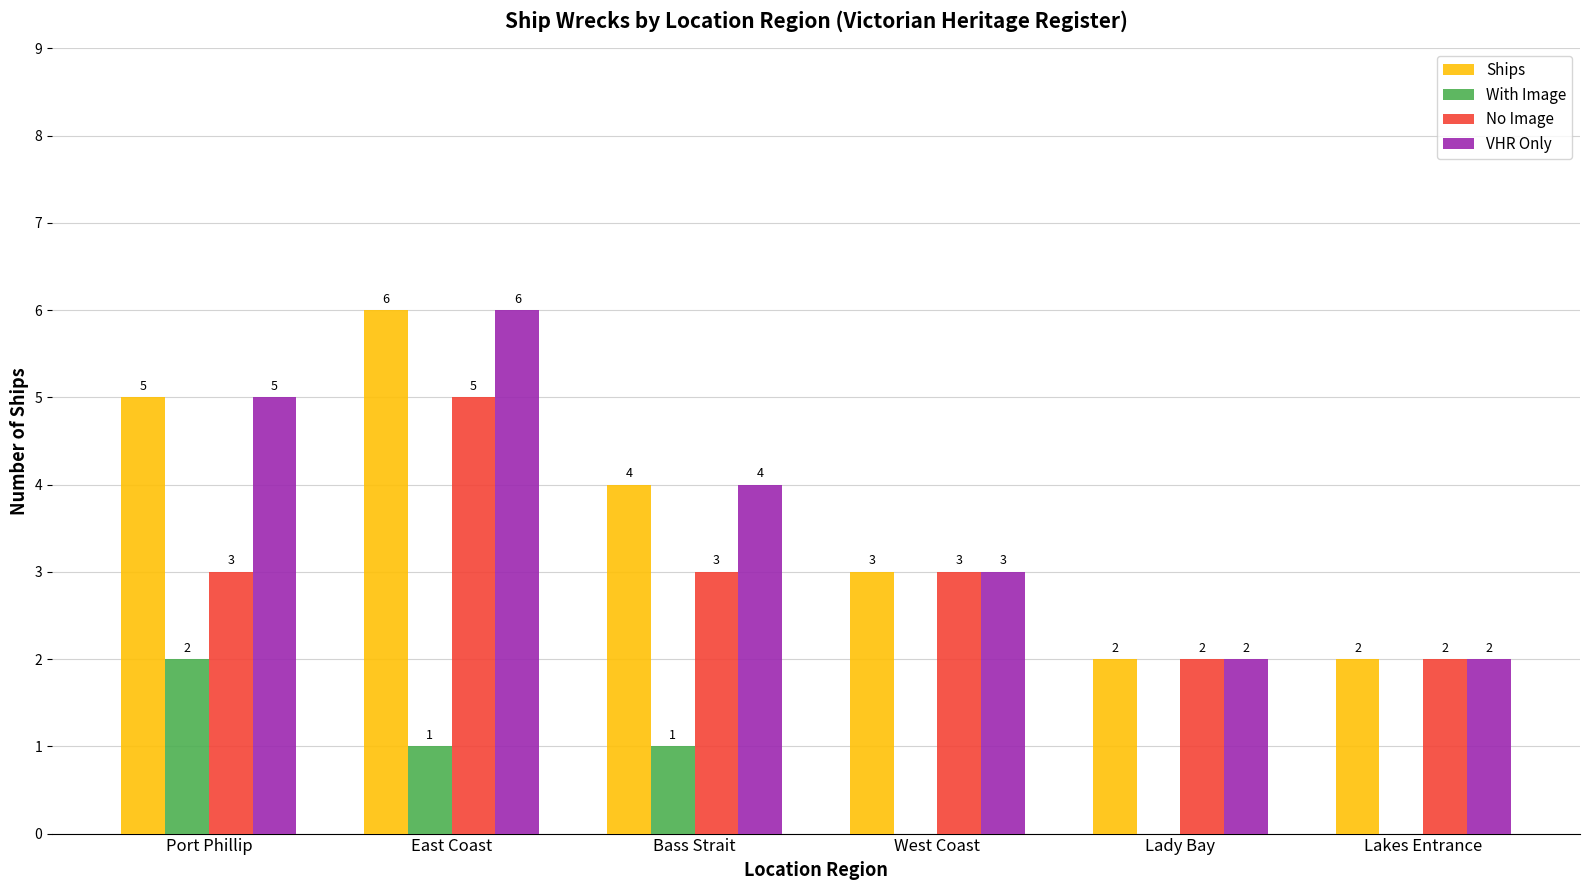

How many series are shown in this chart?

4